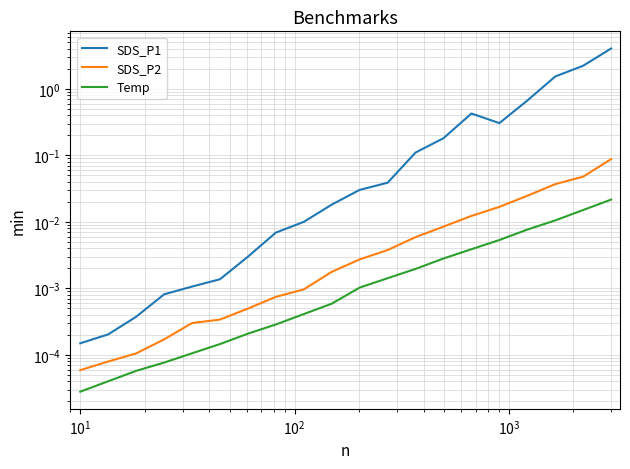

Rank the series by their maximum value, from highest to lowest.

SDS_P1, SDS_P2, Temp